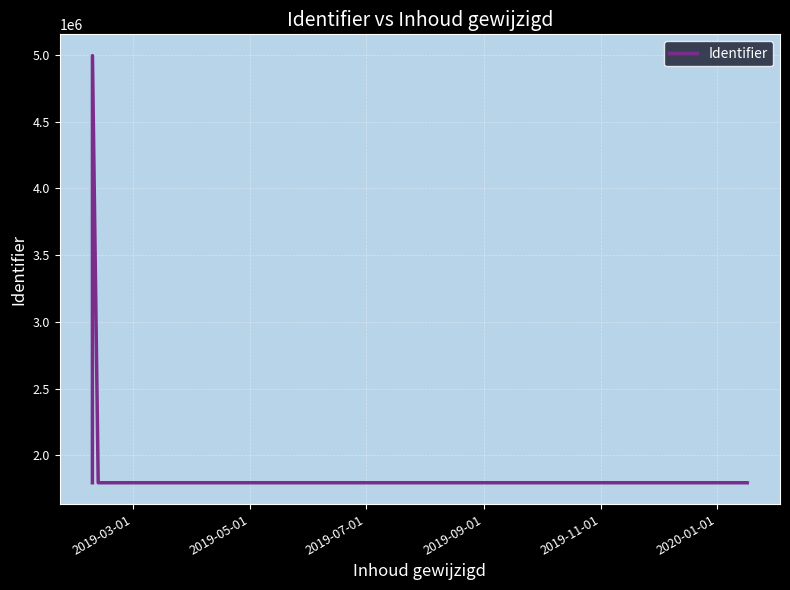

What is the minimum value shown in the chart?

1794137